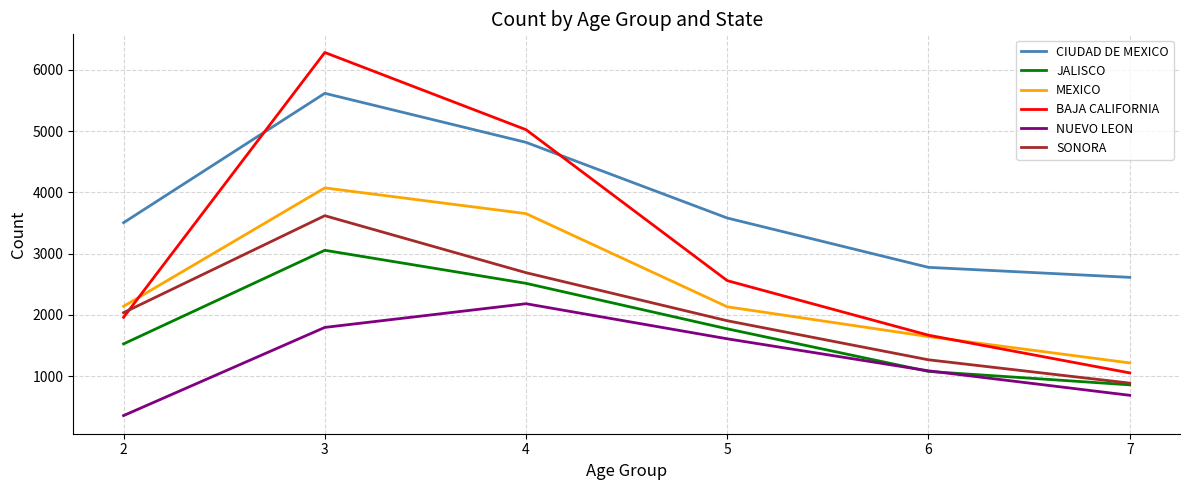

Is this an area chart (filled region under the line)?

No